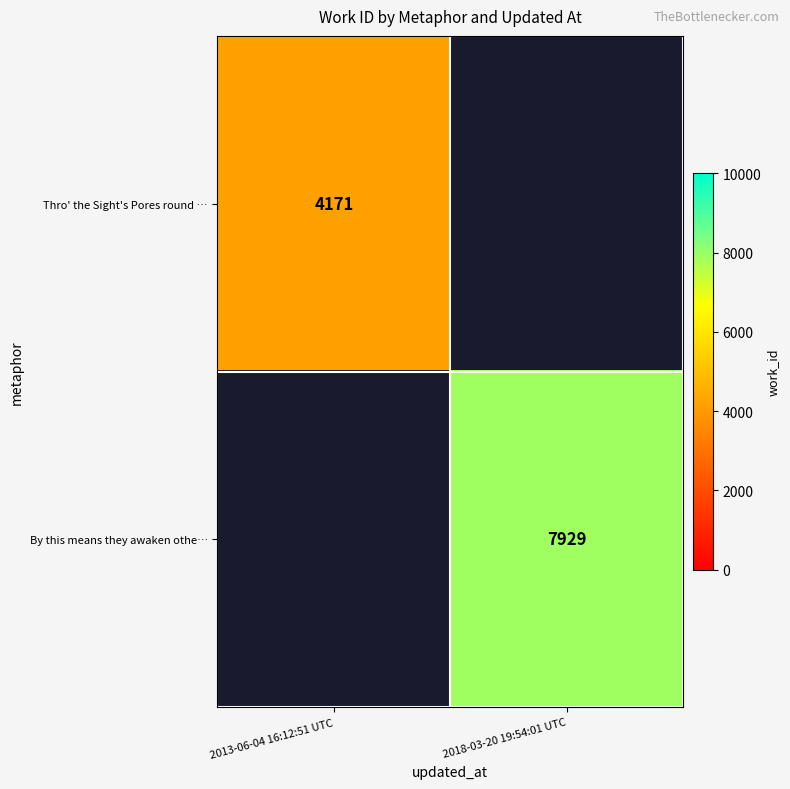

The value of Thro' the Sight's Pores round … at 2013-06-04 16:12:51 UTC is 5728. True or false?

False